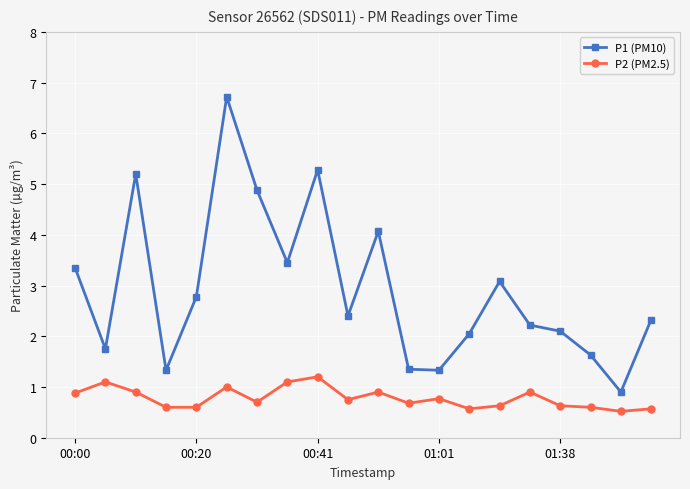

Rank the series by their average value, from highest to lowest.

P1 (PM10), P2 (PM2.5)